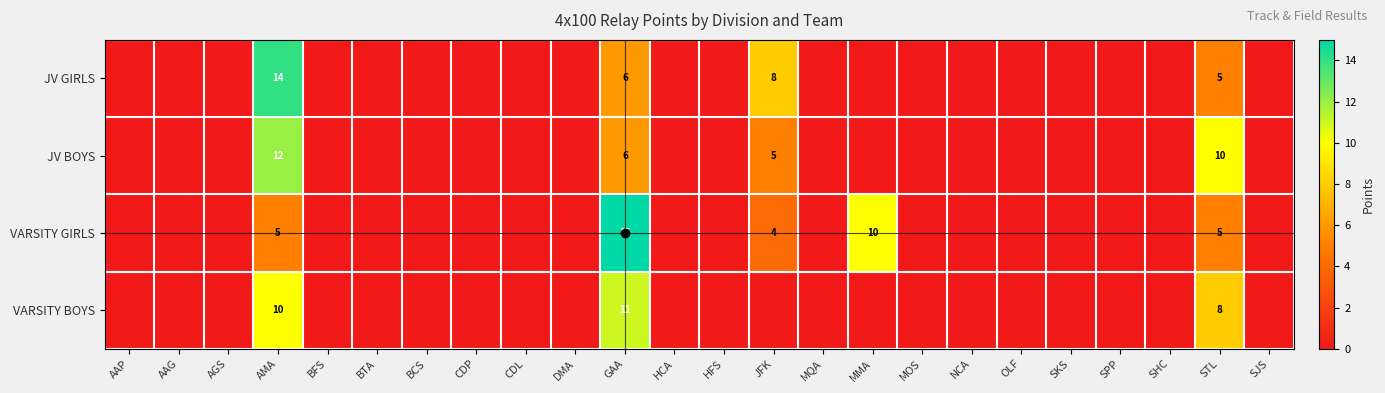

The value of VARSITY GIRLS at MMA is 10. True or false?

True